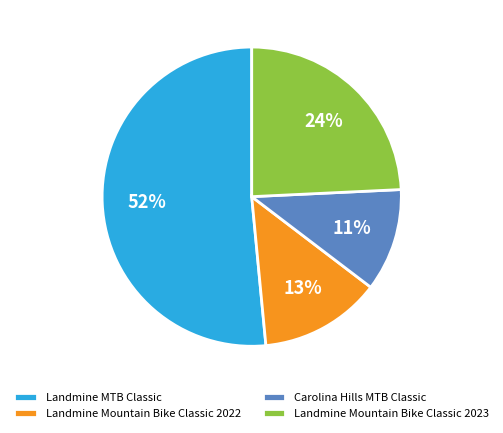

Count the number of slices in the pie.

4